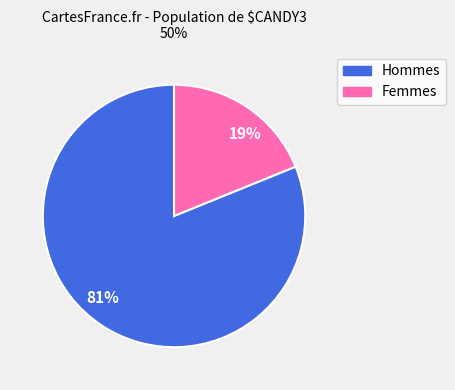

Which has a higher value, 81% or 19%?

81%